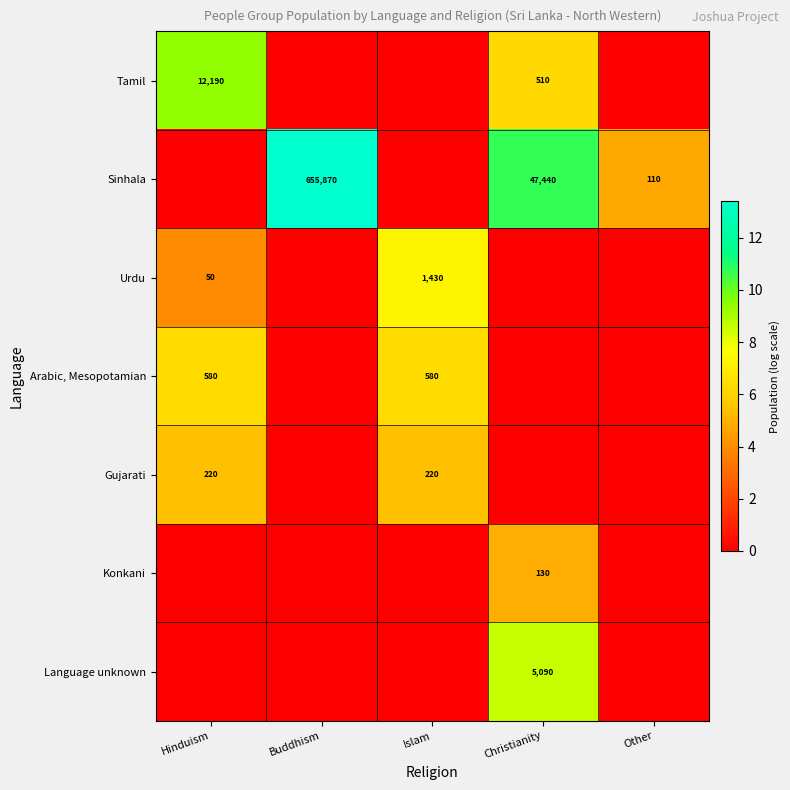

How many distinct data groups are displayed?

7